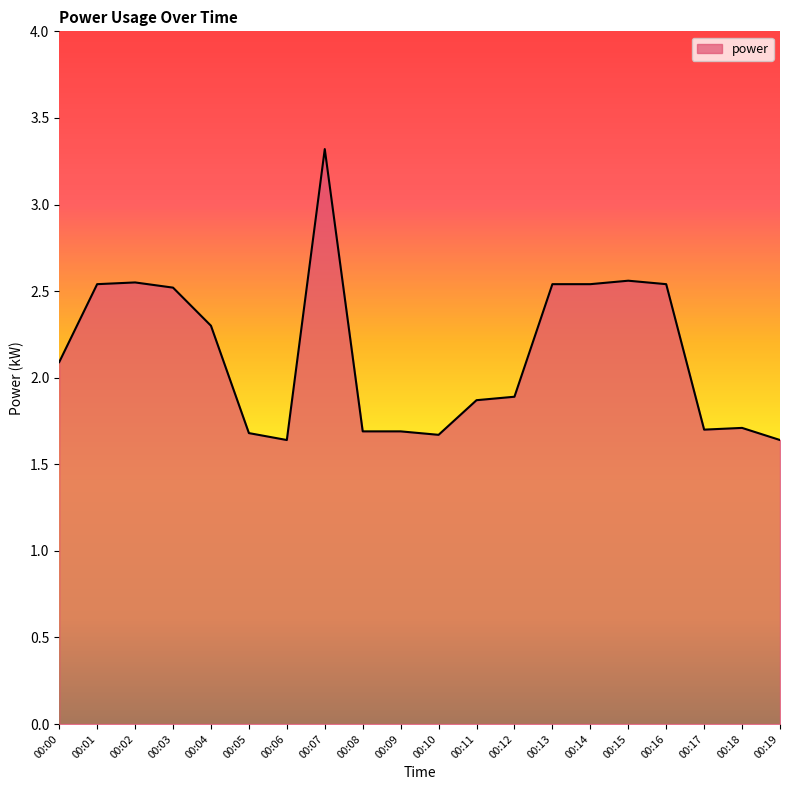

Approximately how many times larger is the value at 00:02 compared to 00:17?

1.5